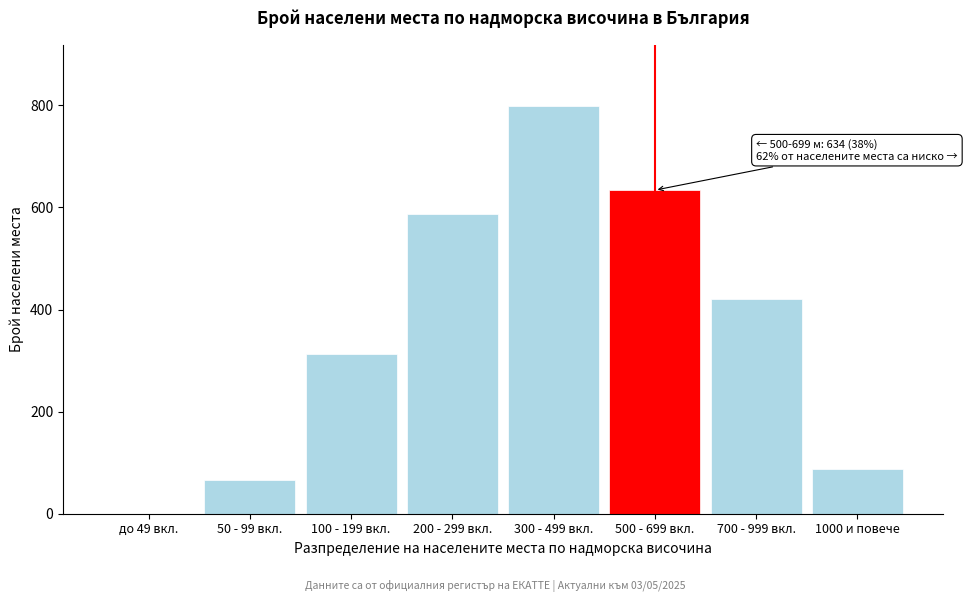

Reading left to right, what are all the values shown in this chart?

до 49 вкл.=0	50 - 99 вкл.=67	100 - 199 вкл.=312	200 - 299 вкл.=587	300 - 499 вкл.=798	500 - 699 вкл.=634	700 - 999 вкл.=421	1000 и повече=88